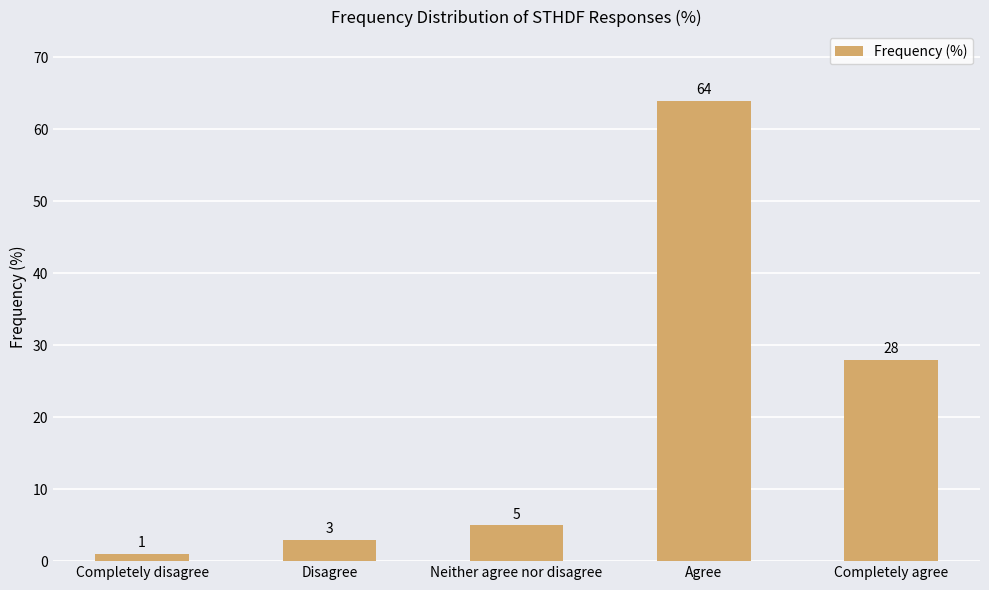

Rank the categories by value from lowest to highest.

Completely disagree, Disagree, Neither agree nor disagree, Completely agree, Agree